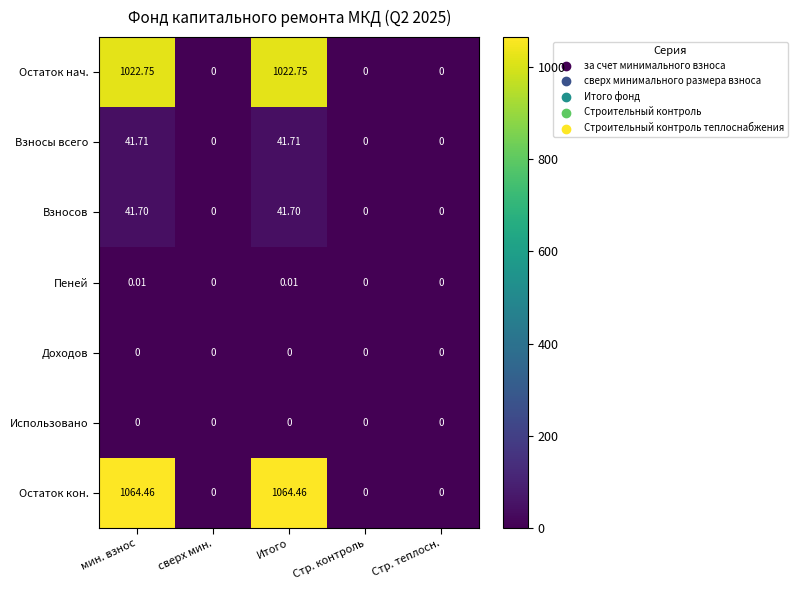

Which series has the largest range (max minus min)?

Остаток кон.